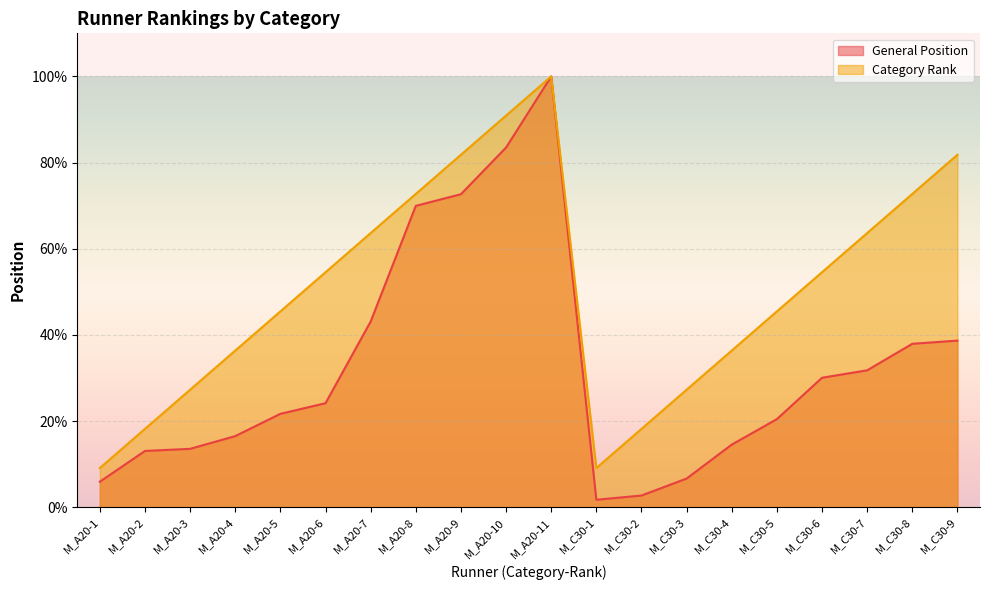

True or false: General Position and Category Rank intersect in this chart.

False